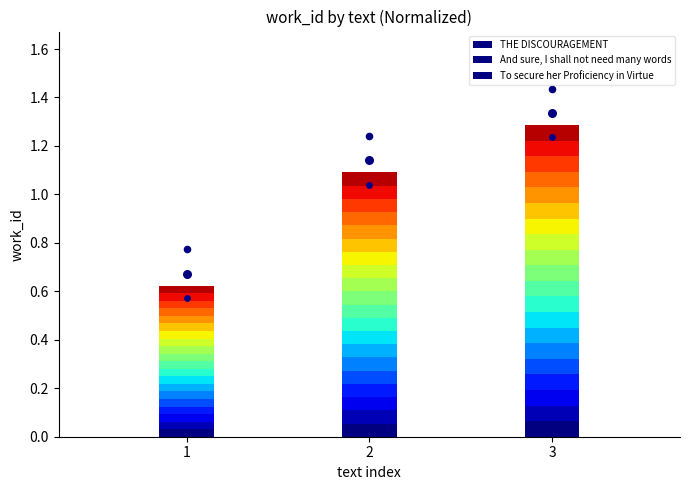

Between 2 and 1, which is larger?

2